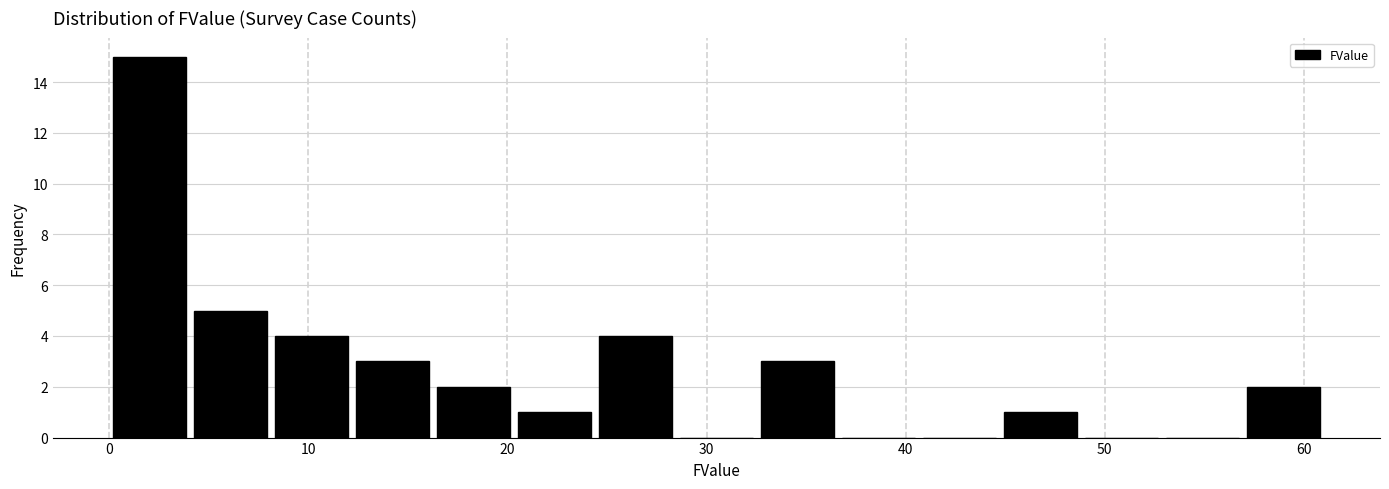

Which range on the x-axis has the tallest bar?

0 to 4